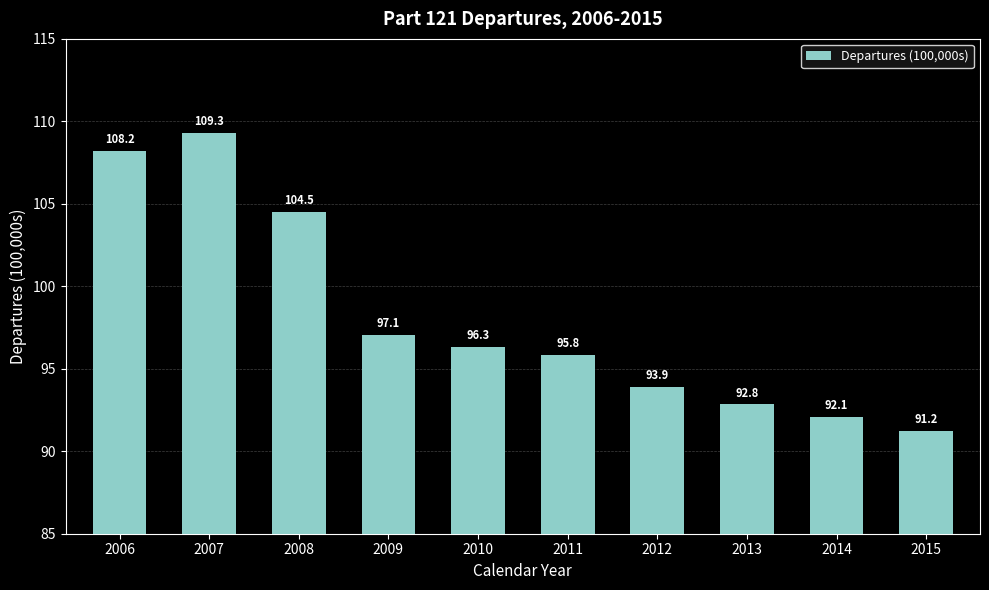

What is the greatest value displayed?

109.3